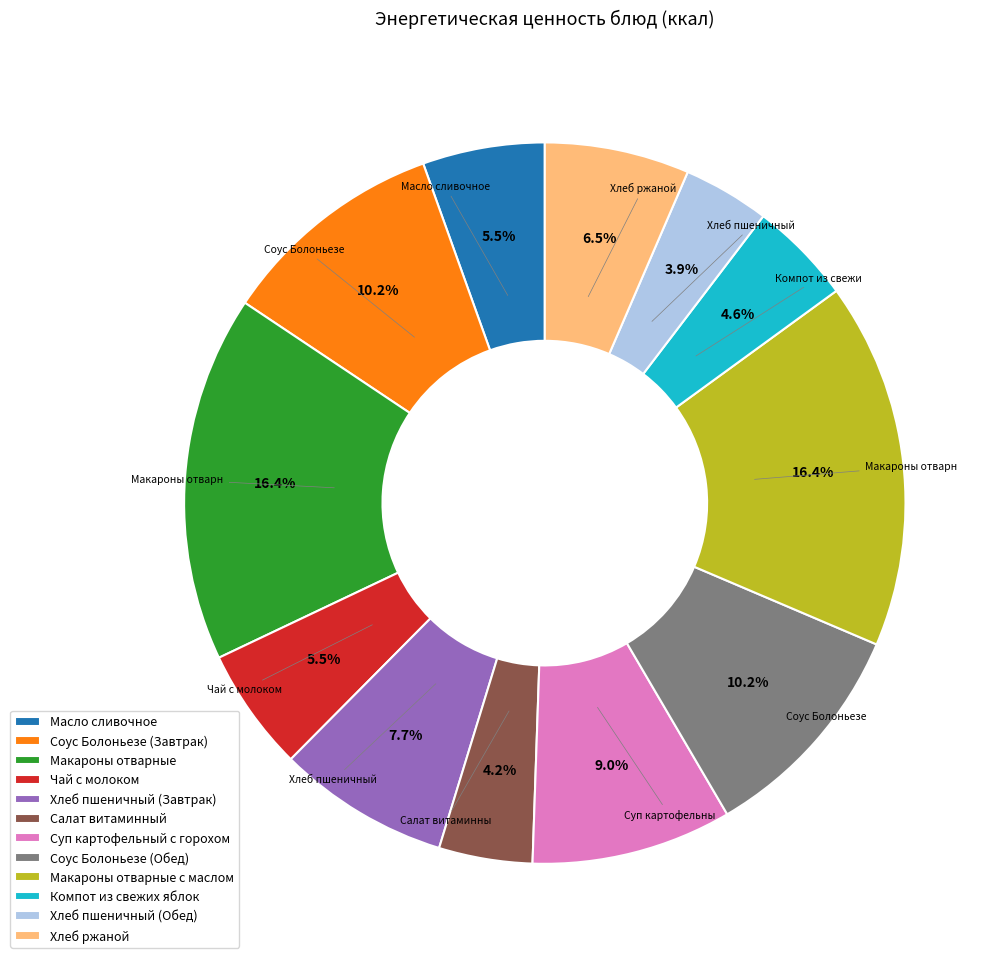

True or false: Макароны отварные accounts for 25% of the total.

False